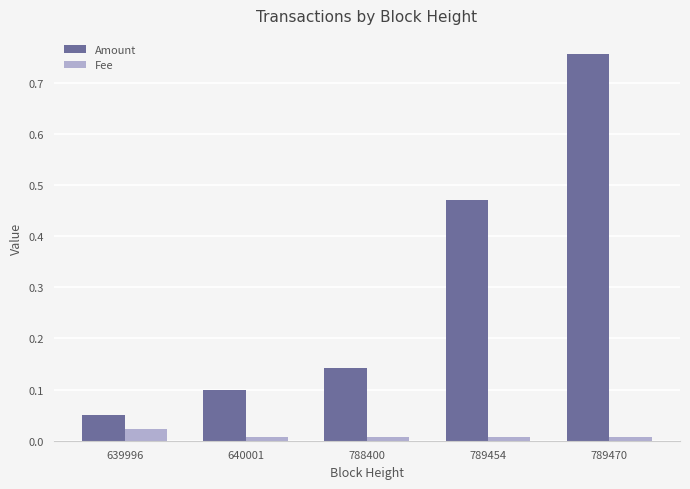

How many bars are there in each group?

2